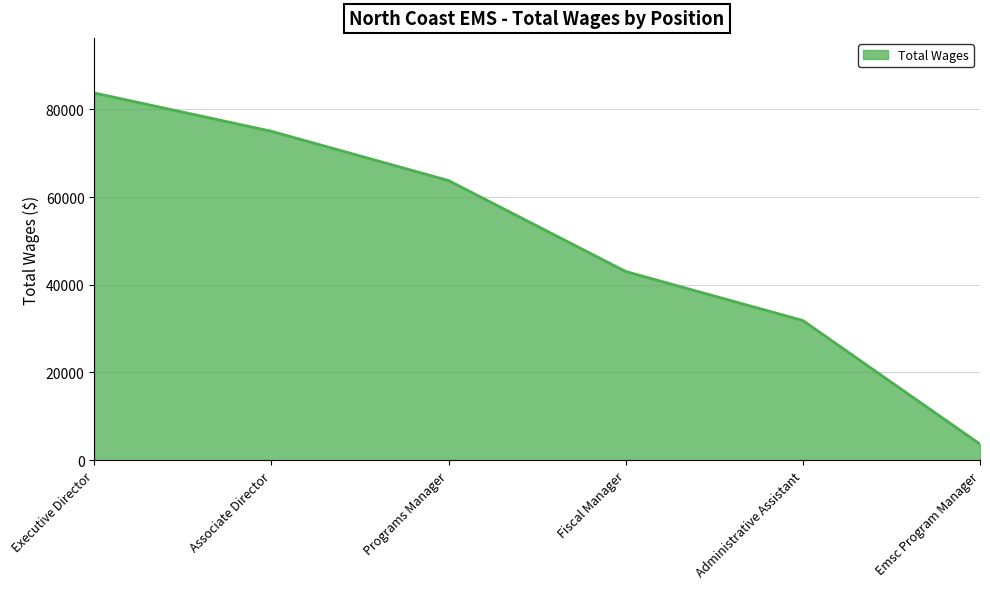

How many lines are shown in the chart?

1